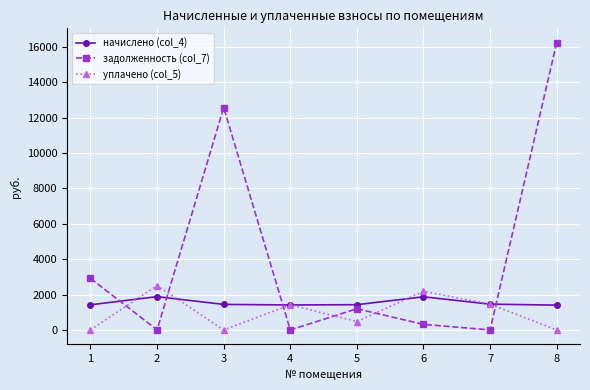

True or false: уплачено (col_5) has a value of 1183.7 at 1.

False